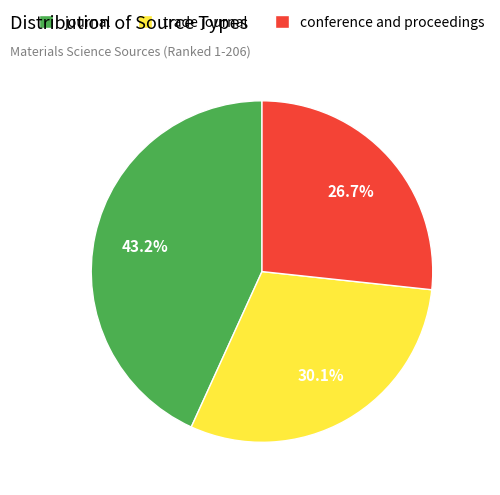

Approximately how many times larger is the value at journal compared to conference and proceedings?

1.6